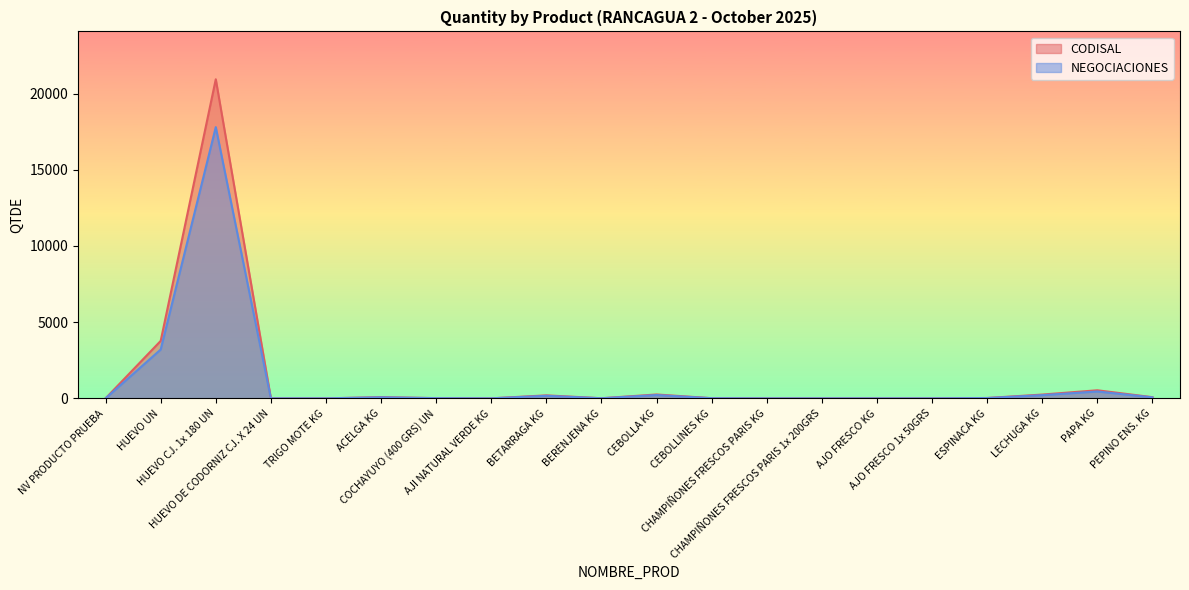

Where is the first local minimum for NEGOCIACIONES?

AJI NATURAL VERDE KG